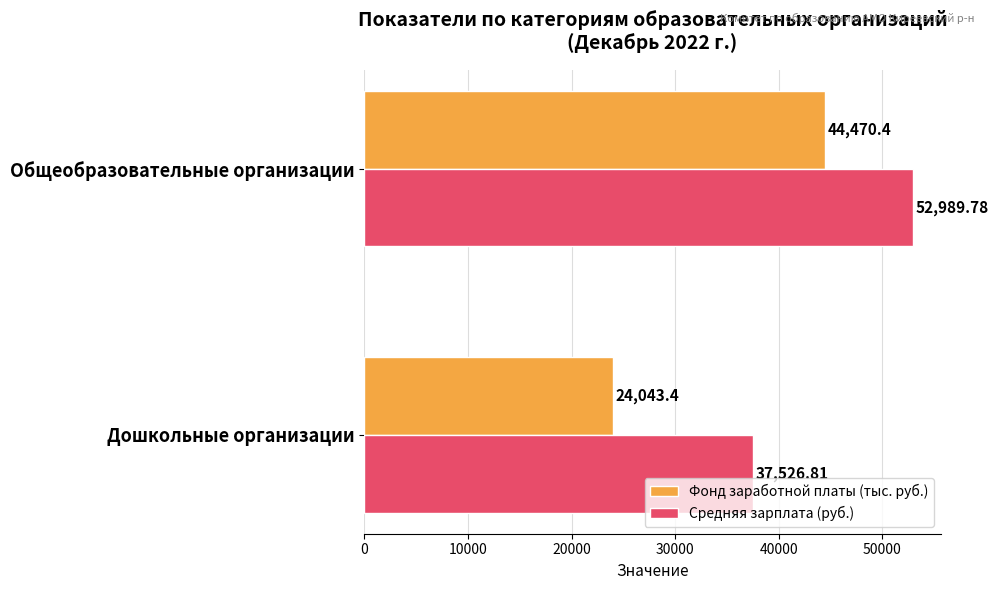

What is the difference between the maximum and minimum values in the Фонд заработной платы (тыс. руб.) series?

20427.0